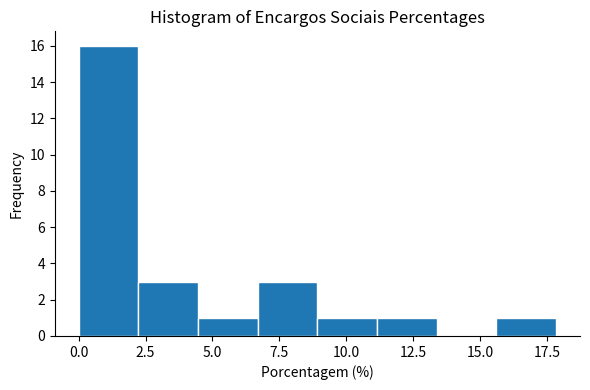

Over which range of the x-axis is the bar tallest?

0.0 to 2.0